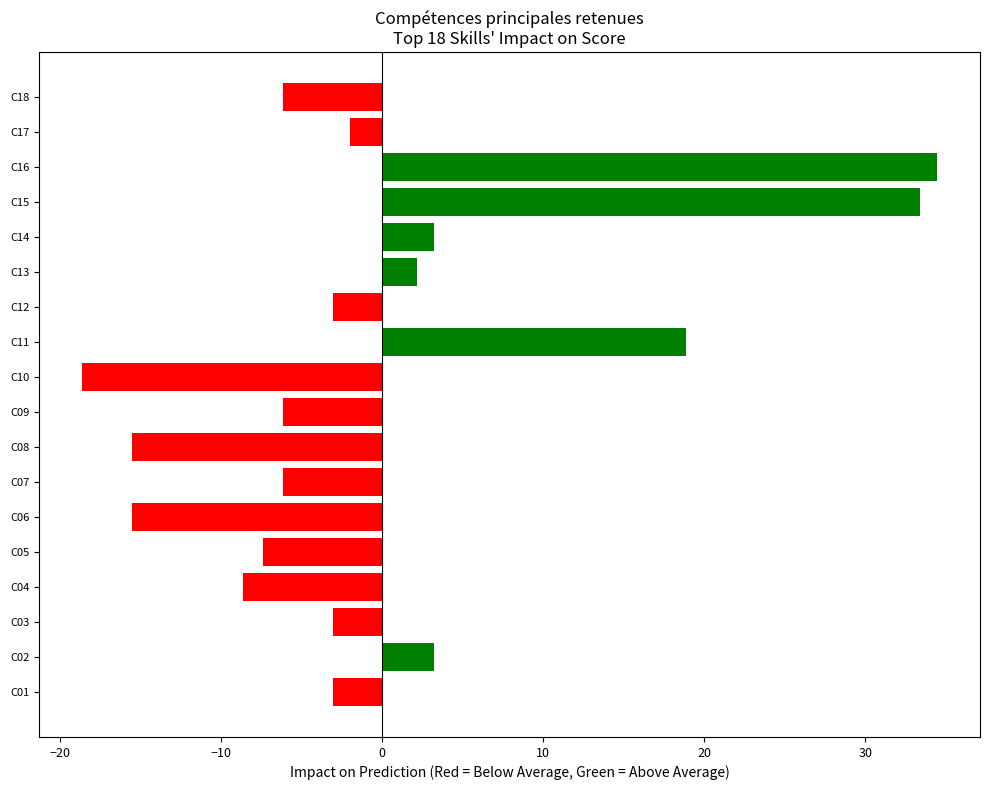

The value at C04 is -12.6. True or false?

False